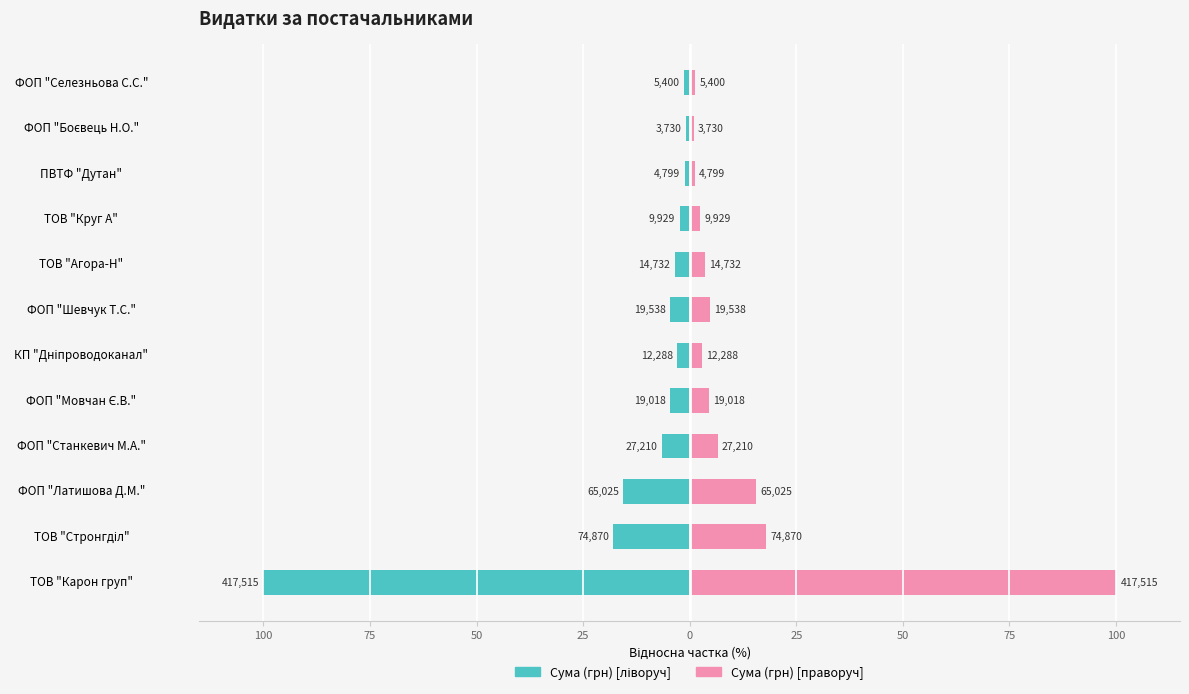

What is the difference between the Сума (грн) [ліворуч] values at ТОВ "Карон груп" and ФОП "Селезньова С.С."?

98.7